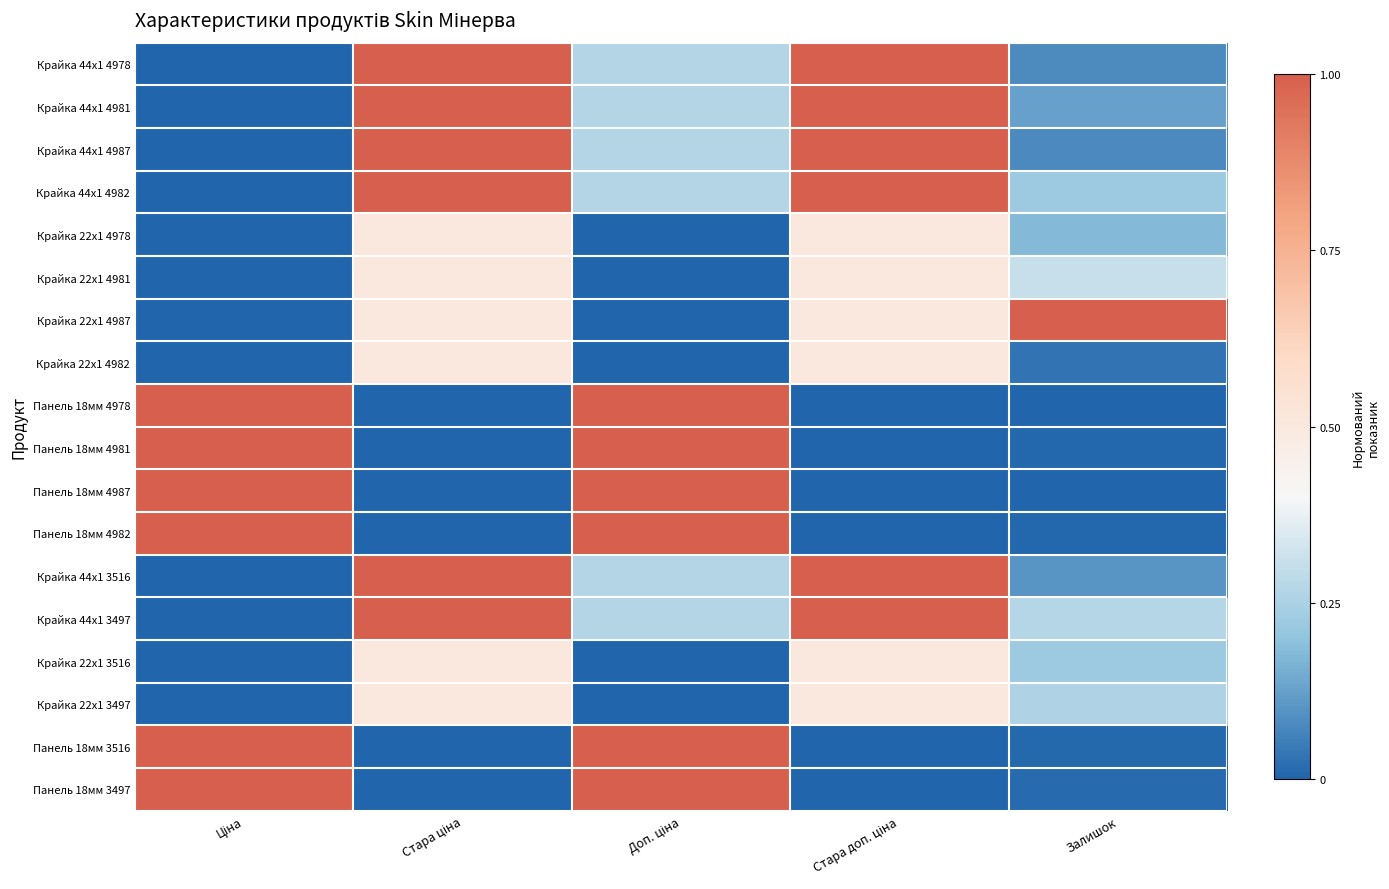

Reading left to right, transcribe all the data shown in this chart.

Крайка 44x1 4978: Ціна=0.0	Стара ціна=1.0	Доп. ціна=0.3	Стара доп. ціна=1.0	Залишок=0.1
Крайка 44x1 4981: Ціна=0.0	Стара ціна=1.0	Доп. ціна=0.3	Стара доп. ціна=1.0	Залишок=0.1
Крайка 44x1 4987: Ціна=0.0	Стара ціна=1.0	Доп. ціна=0.3	Стара доп. ціна=1.0	Залишок=0.1
Крайка 44x1 4982: Ціна=0.0	Стара ціна=1.0	Доп. ціна=0.3	Стара доп. ціна=1.0	Залишок=0.2
Крайка 22x1 4978: Ціна=0.0	Стара ціна=0.5	Доп. ціна=0.0	Стара доп. ціна=0.5	Залишок=0.2
Крайка 22x1 4981: Ціна=0.0	Стара ціна=0.5	Доп. ціна=0.0	Стара доп. ціна=0.5	Залишок=0.3
Крайка 22x1 4987: Ціна=0.0	Стара ціна=0.5	Доп. ціна=0.0	Стара доп. ціна=0.5	Залишок=1.0
Крайка 22x1 4982: Ціна=0.0	Стара ціна=0.5	Доп. ціна=0.0	Стара доп. ціна=0.5	Залишок=0.0
Панель 18мм 4978: Ціна=1.0	Стара ціна=0.0	Доп. ціна=1.0	Стара доп. ціна=0.0	Залишок=0.0
Панель 18мм 4981: Ціна=1.0	Стара ціна=0.0	Доп. ціна=1.0	Стара доп. ціна=0.0	Залишок=0.0
Панель 18мм 4987: Ціна=1.0	Стара ціна=0.0	Доп. ціна=1.0	Стара доп. ціна=0.0	Залишок=0.0
Панель 18мм 4982: Ціна=1.0	Стара ціна=0.0	Доп. ціна=1.0	Стара доп. ціна=0.0	Залишок=0.0
Крайка 44x1 3516: Ціна=0.0	Стара ціна=1.0	Доп. ціна=0.3	Стара доп. ціна=1.0	Залишок=0.1
Крайка 44x1 3497: Ціна=0.0	Стара ціна=1.0	Доп. ціна=0.3	Стара доп. ціна=1.0	Залишок=0.3
Крайка 22x1 3516: Ціна=0.0	Стара ціна=0.5	Доп. ціна=0.0	Стара доп. ціна=0.5	Залишок=0.2
Крайка 22x1 3497: Ціна=0.0	Стара ціна=0.5	Доп. ціна=0.0	Стара доп. ціна=0.5	Залишок=0.3
Панель 18мм 3516: Ціна=1.0	Стара ціна=0.0	Доп. ціна=1.0	Стара доп. ціна=0.0	Залишок=0.0
Панель 18мм 3497: Ціна=1.0	Стара ціна=0.0	Доп. ціна=1.0	Стара доп. ціна=0.0	Залишок=0.0